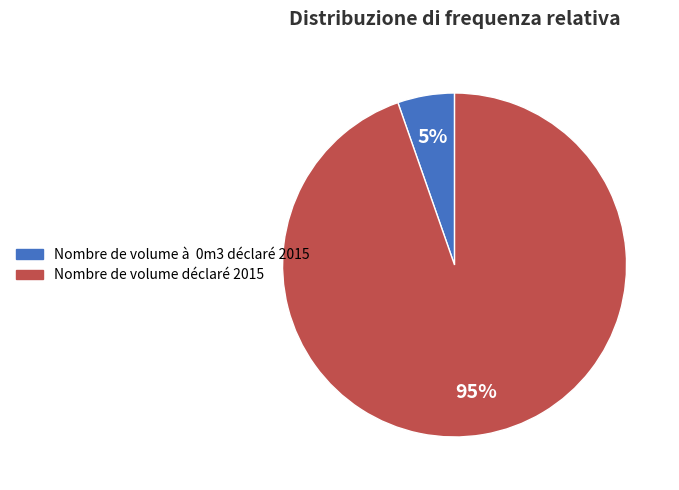

How many slices are in this pie chart?

2